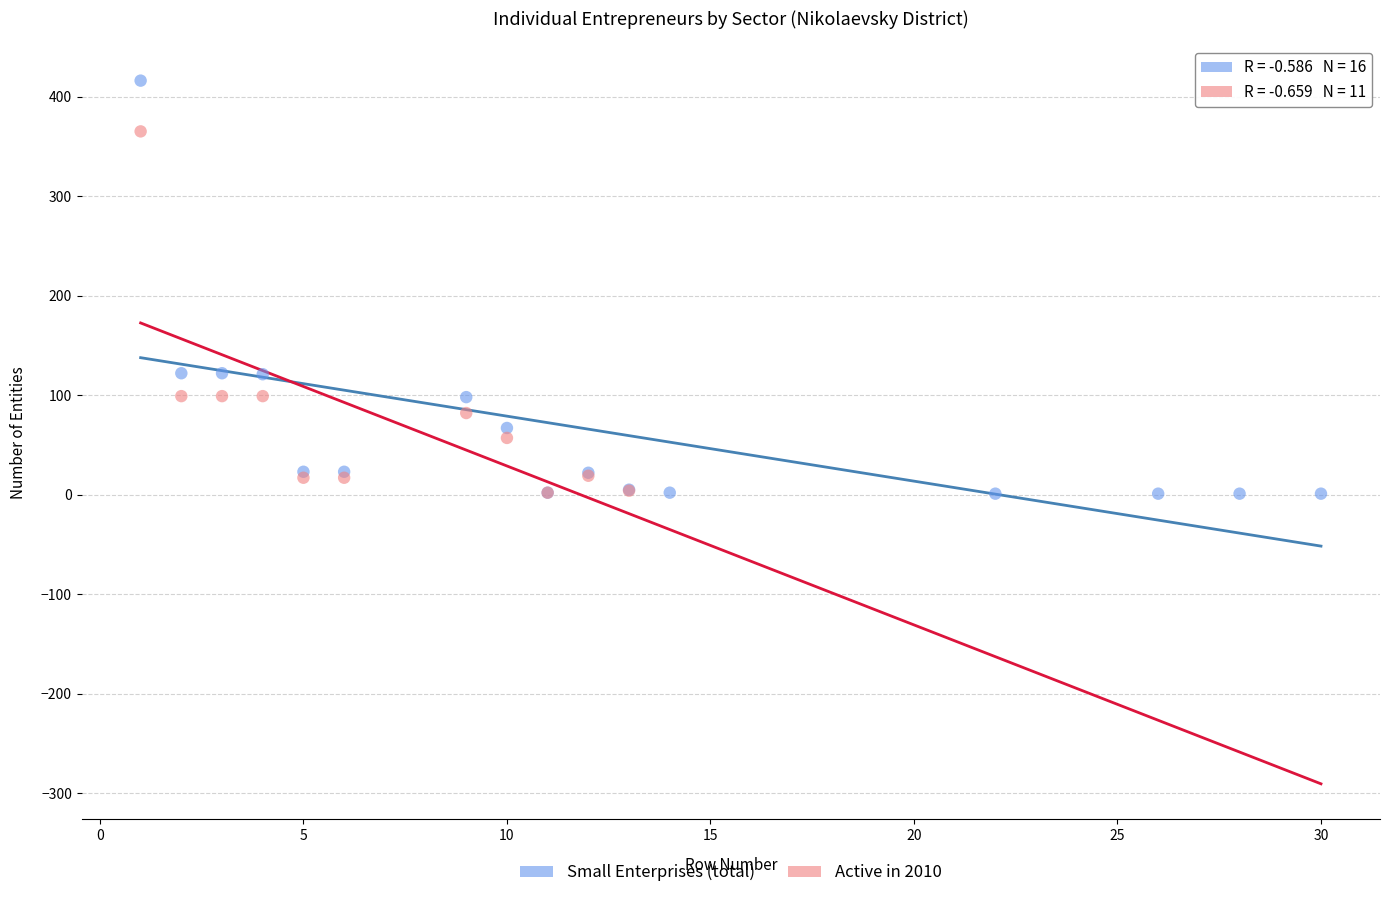

Which series has the largest Y range (max minus min)?

Small Enterprises (total)